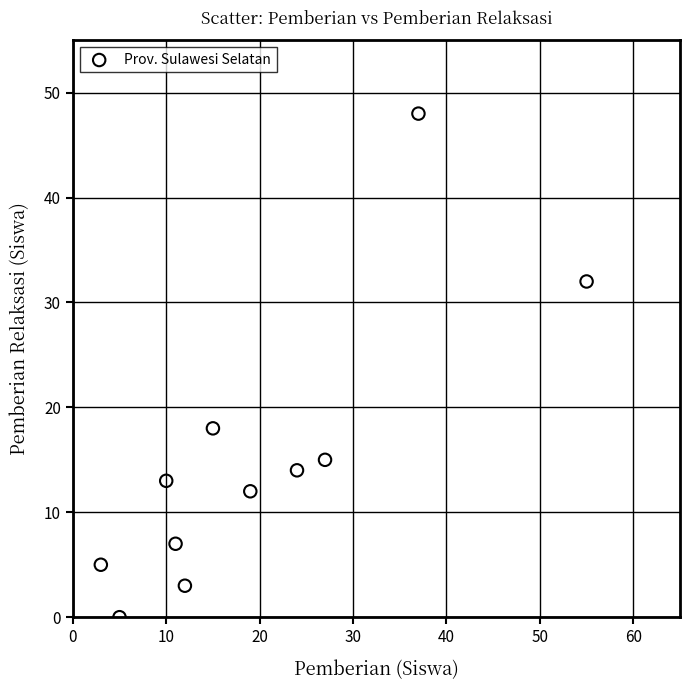

What is the range of Y values (max minus min)?

48